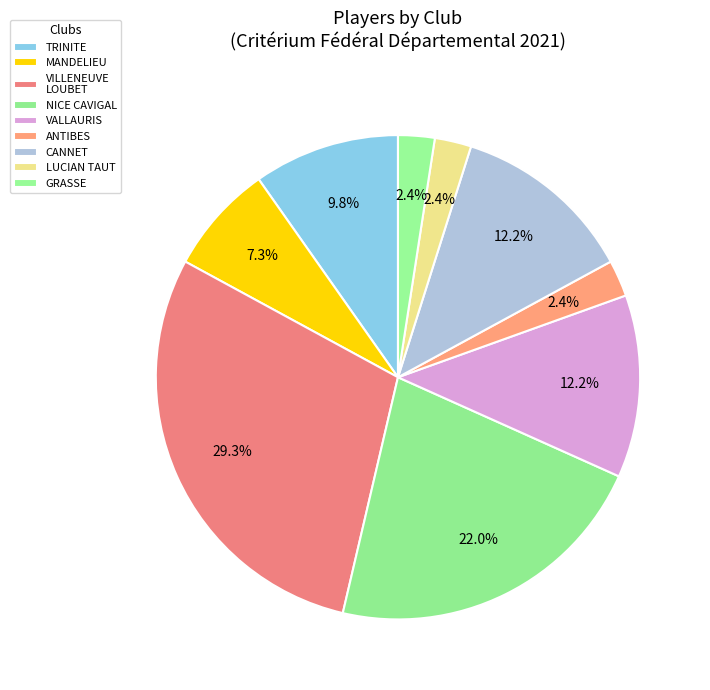

Which slice is the largest?

VILLENEUVE LOUBET